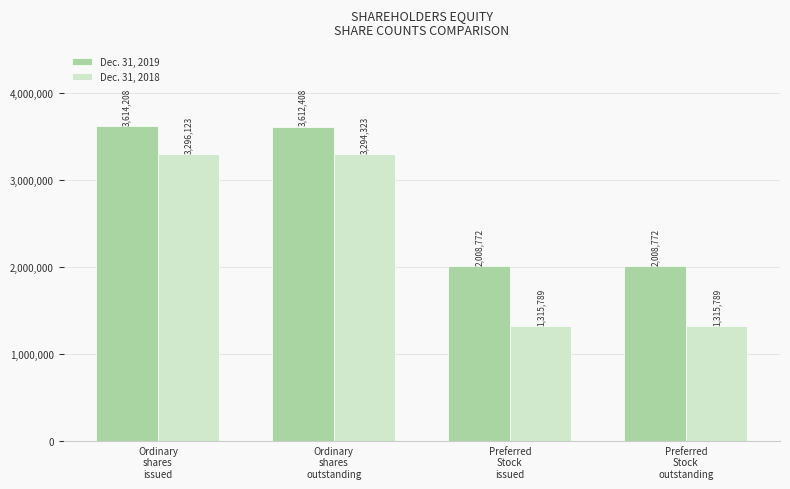

Where is Dec. 31, 2018 nearest to the value 2305956?

Ordinary
shares
outstanding